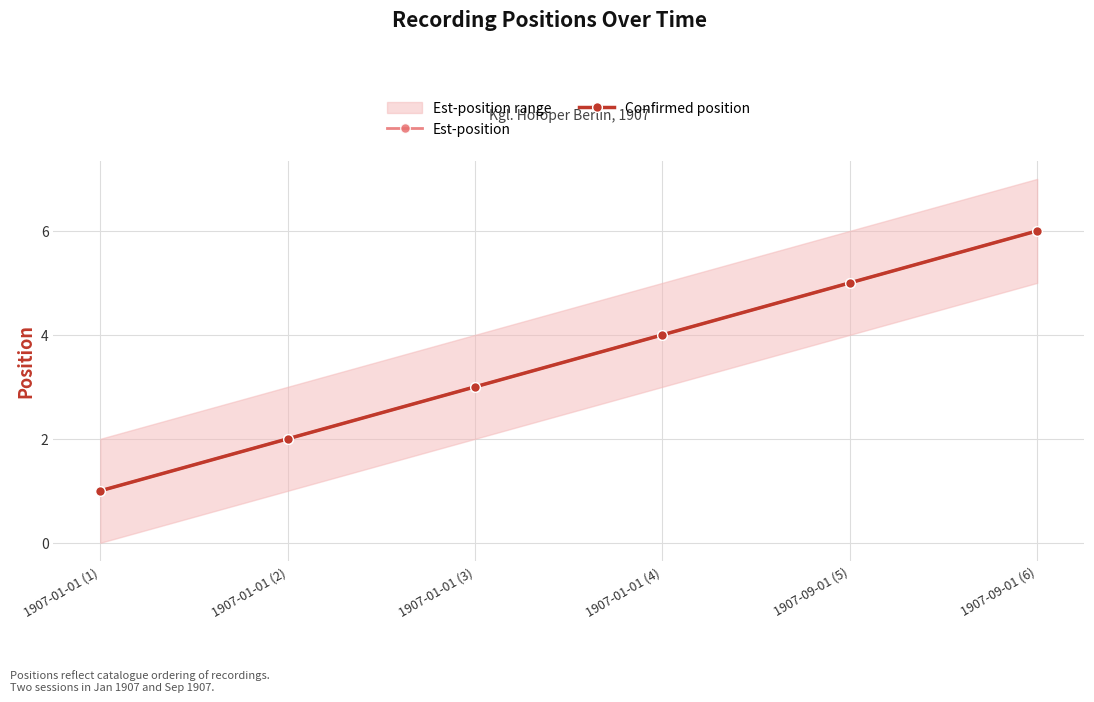

Which series changed the most between 1907-01-01 (2) and 1907-09-01 (6)?

Est-position